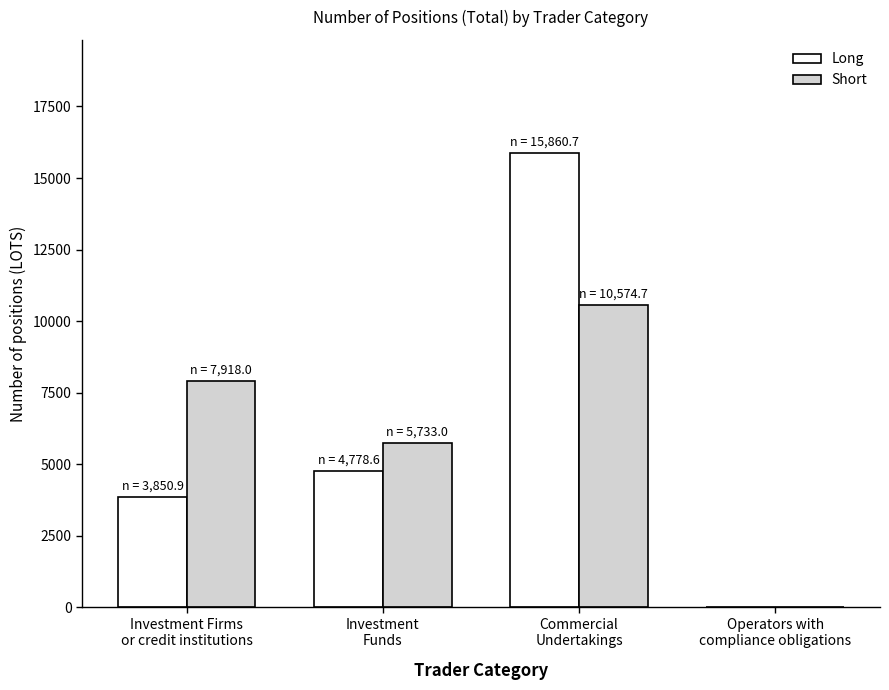

What is the greatest value displayed?

15860.7